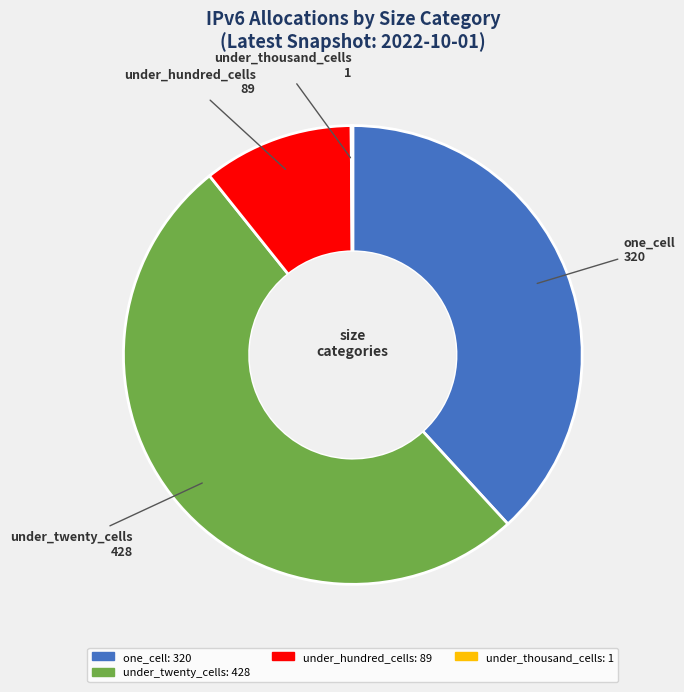

Does under_twenty_cells represent more than half of the total?

Yes